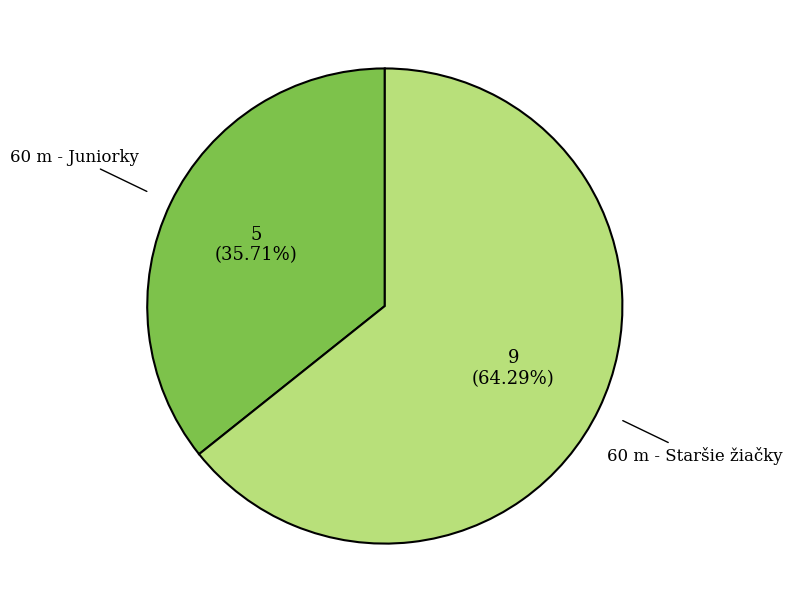

To the nearest percent, what portion does 60 m - Juniorky represent?

36%